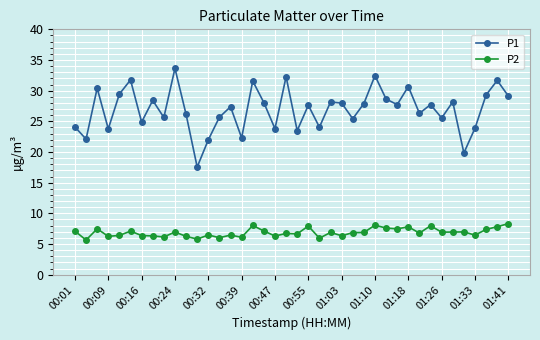

What is the highest value of the P2 series?

8.3